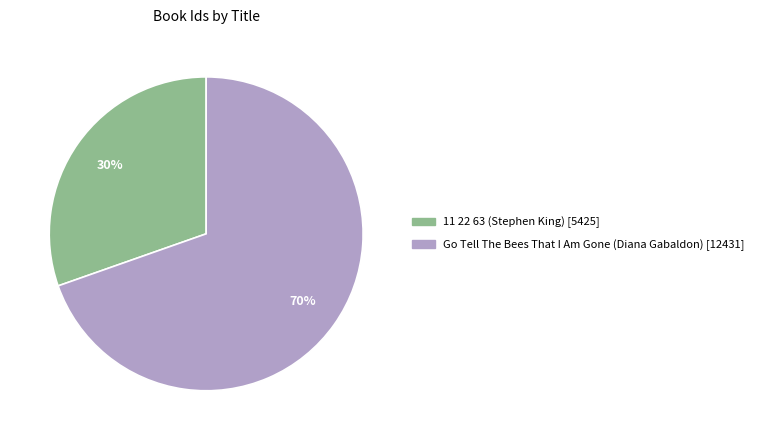

What percentage is the 11 22 63 (Stephen King) slice, to the nearest percent?

30%